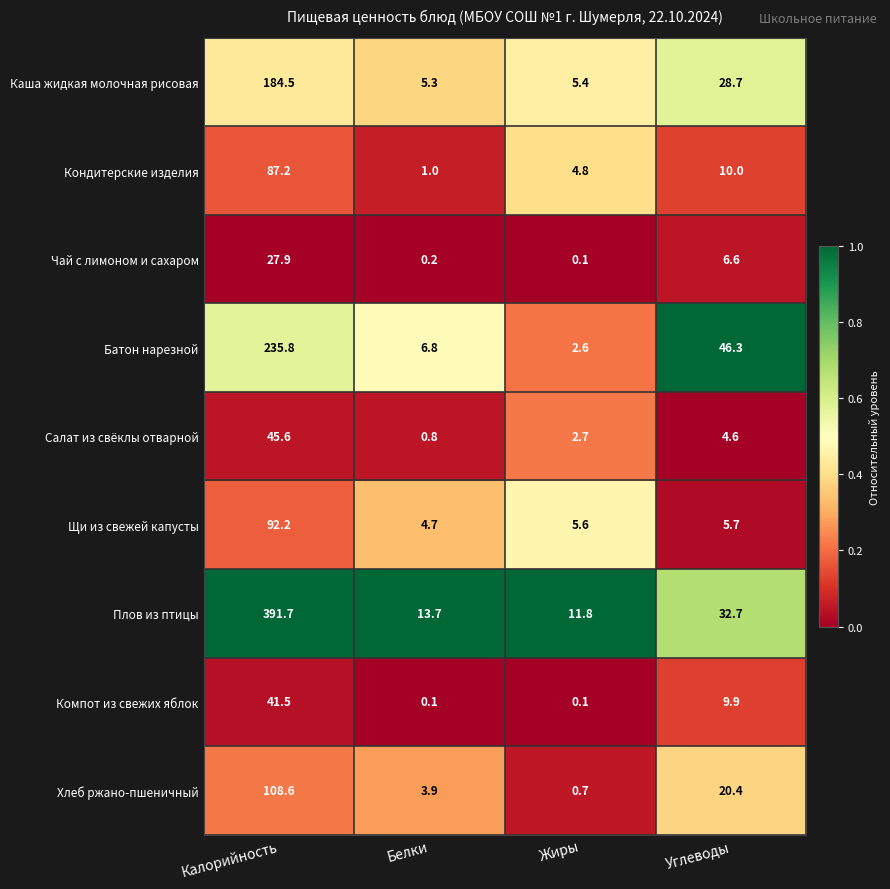

At which label does Компот из свежих яблок reach its peak?

Калорийность